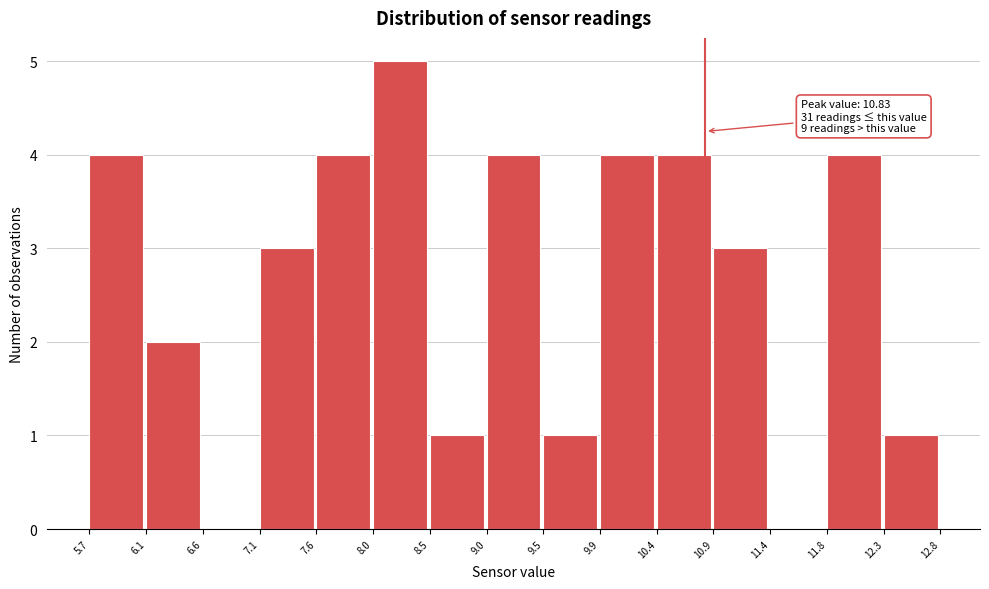

Over which range of the x-axis is the bar tallest?

8.0 to 8.5